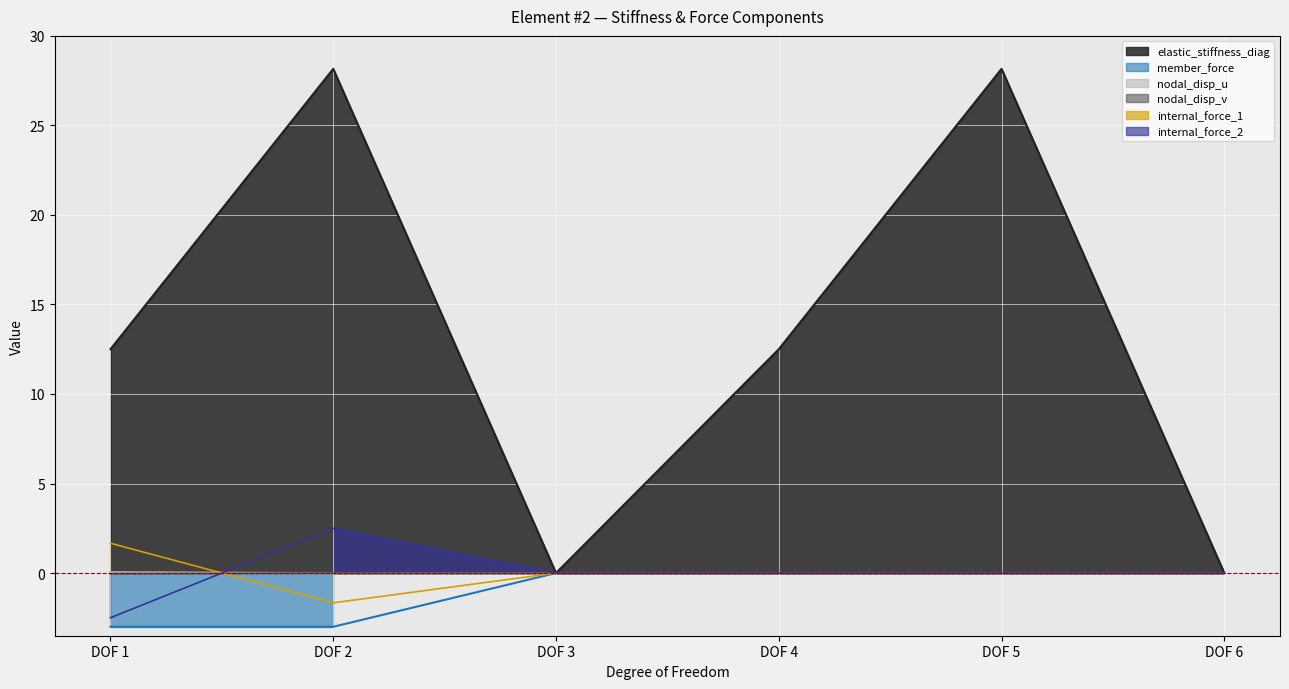

Does the chart display data point markers on the line(s)?

No